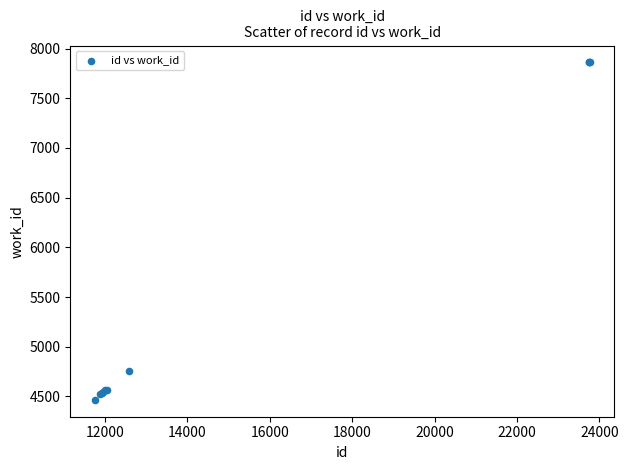

What Y value in the scatter plot is closest to 6163?

4752